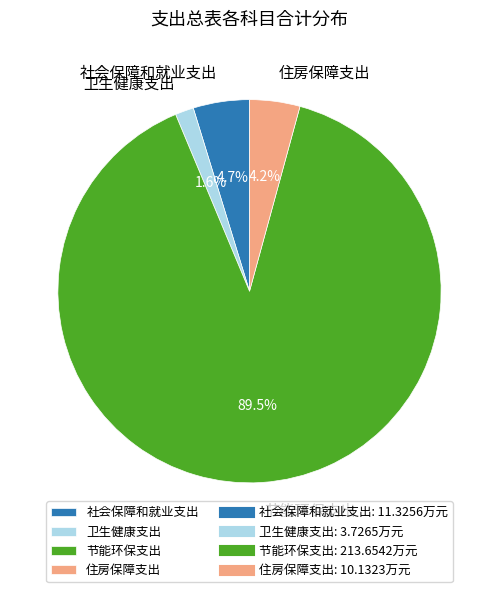

Which slice is the largest?

节能环保支出